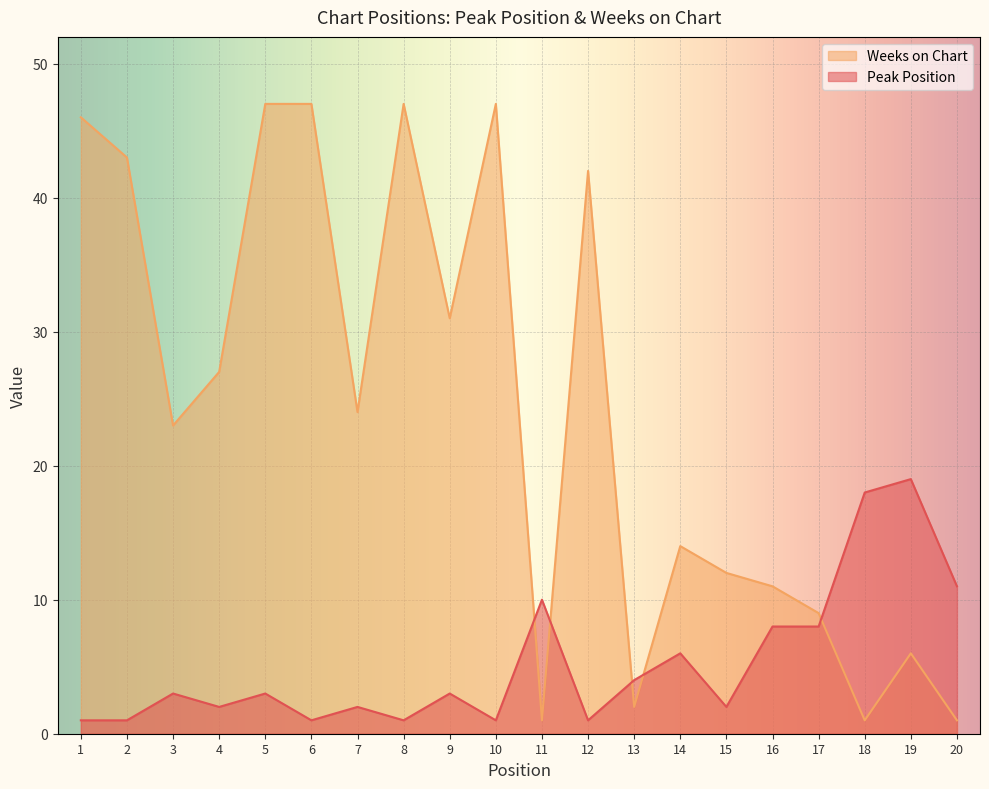

Rank the series by their average value, from lowest to highest.

Peak Position, Weeks on Chart